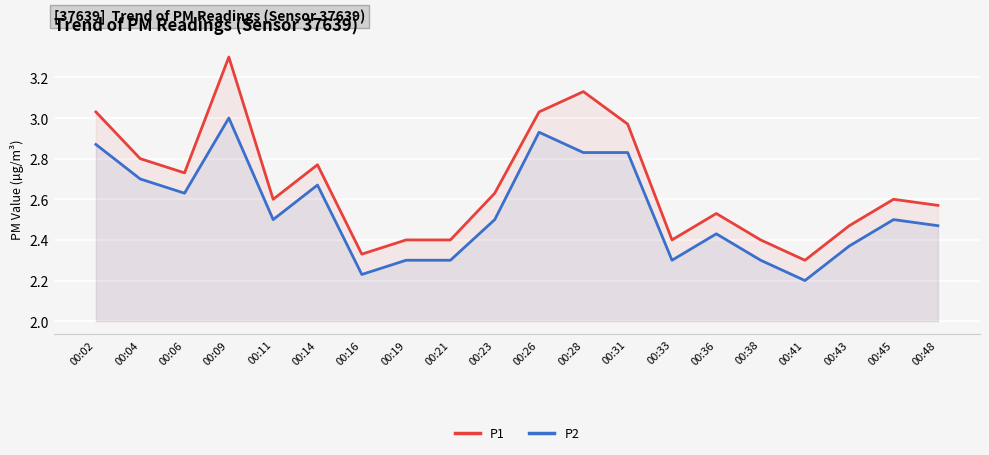

What is the maximum value shown in the chart?

3.3